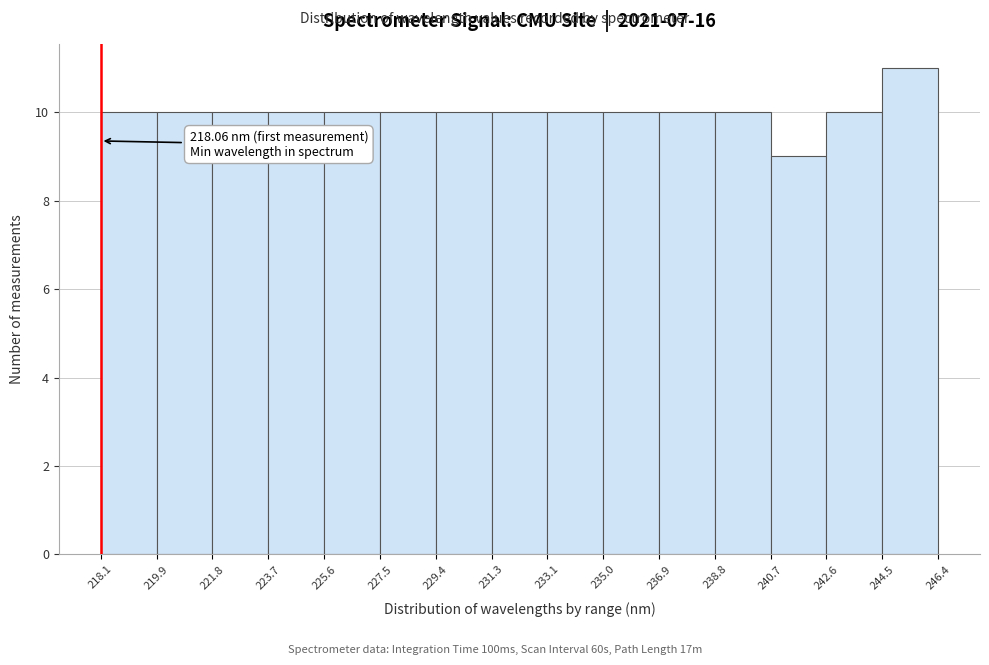

Over which range of the x-axis is the bar tallest?

244.5 to 246.4